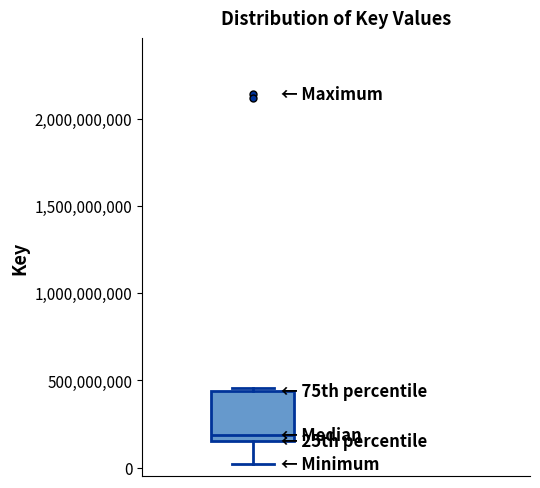

Transcribe this box plot: give where the median line is, the range the box spans, and where the two whiskers end, as read against the y-axis. The values are not printed on the chart, so give them approximately, as read against the axis.

median 200000000, box 150000000 to 450000000, whiskers 0 to 450000000